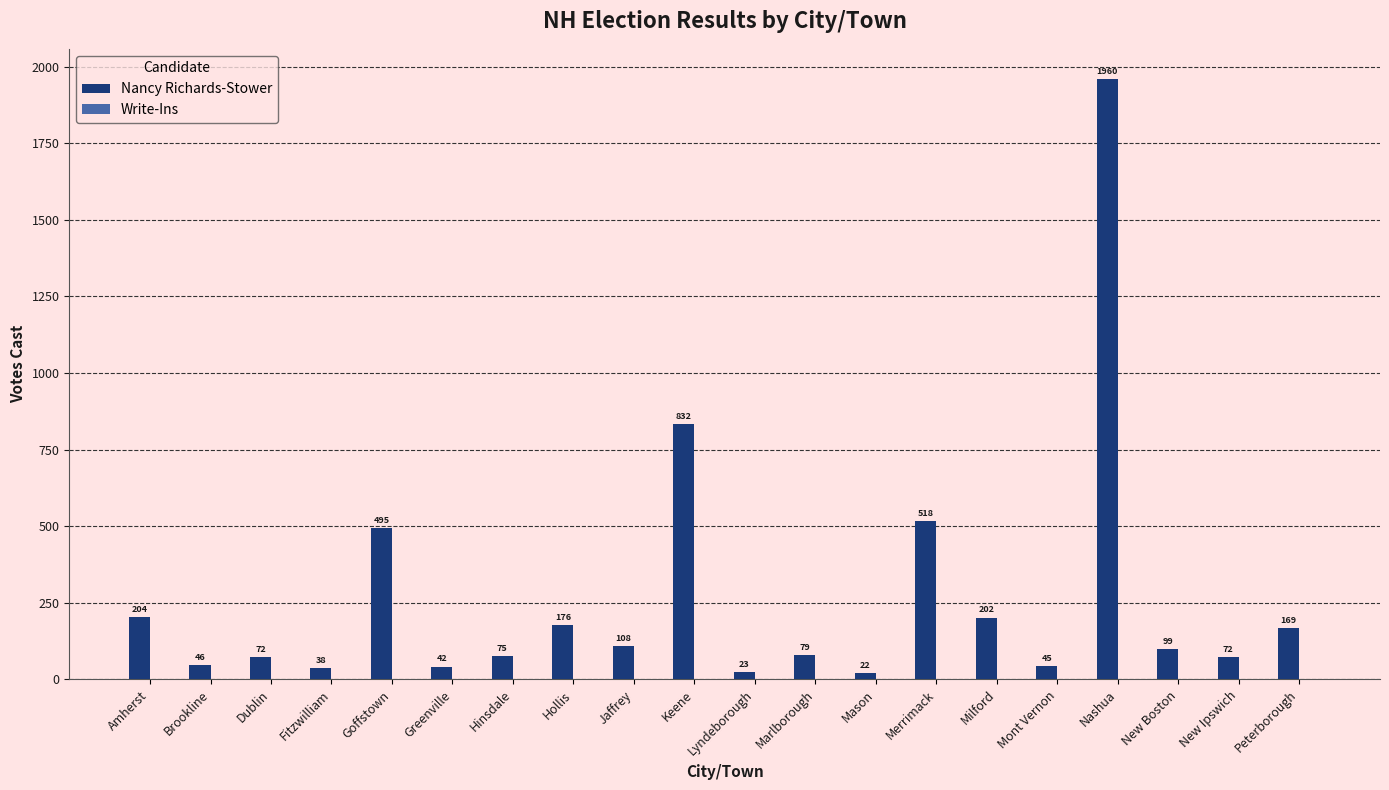

What position from the right is Goffstown?

16